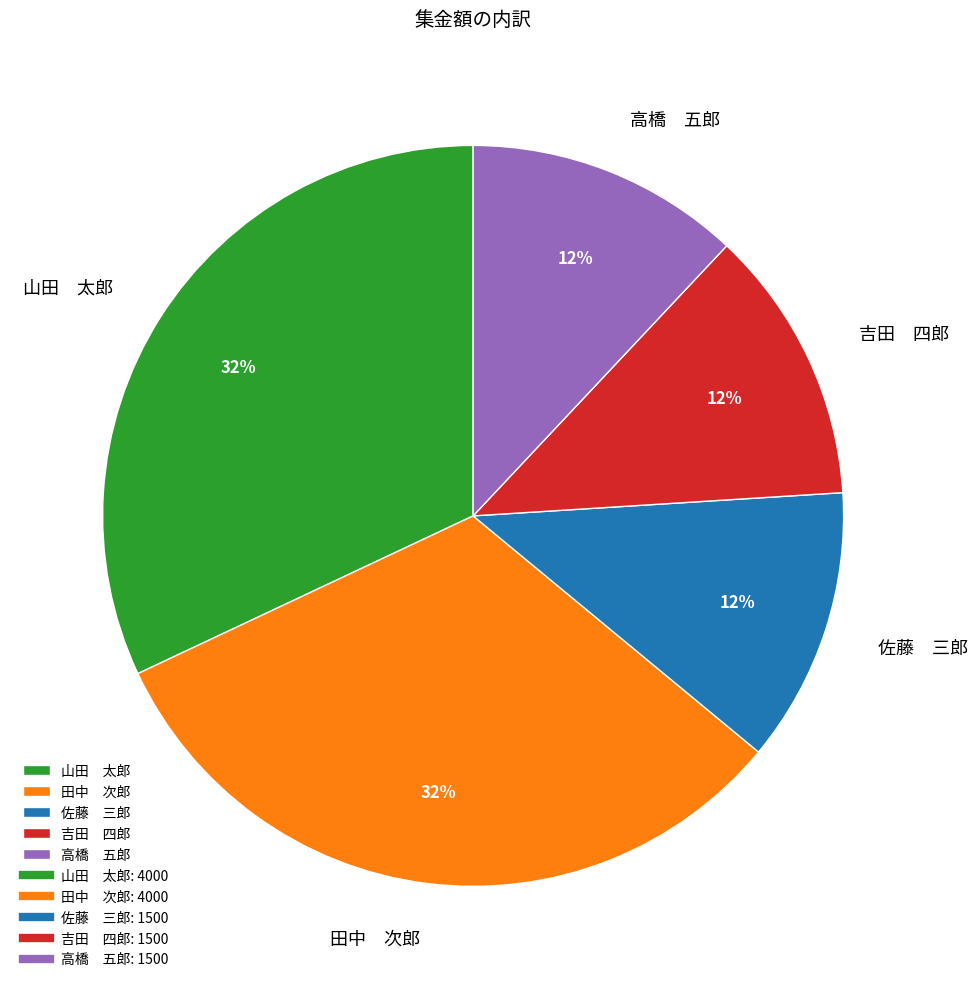

Approximately how many times larger is the value at 高橋 五郎 compared to 佐藤 三郎?

1.0